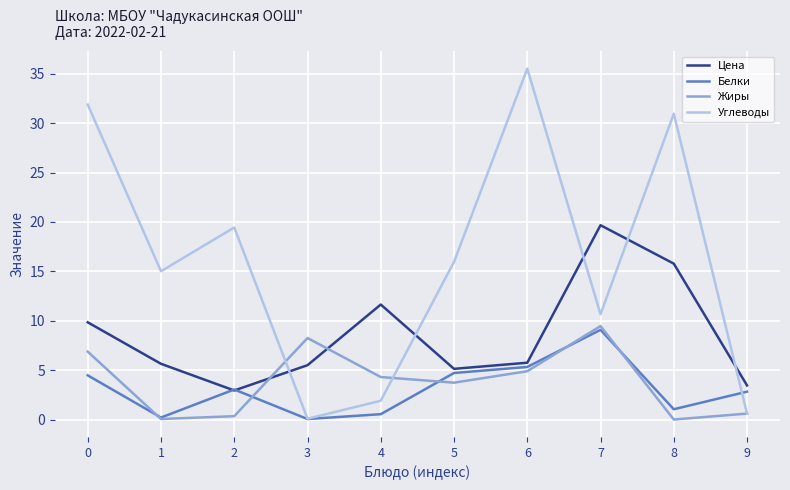

In Углеводы, how many points are higher than both neighbors (excluding endpoints)?

3